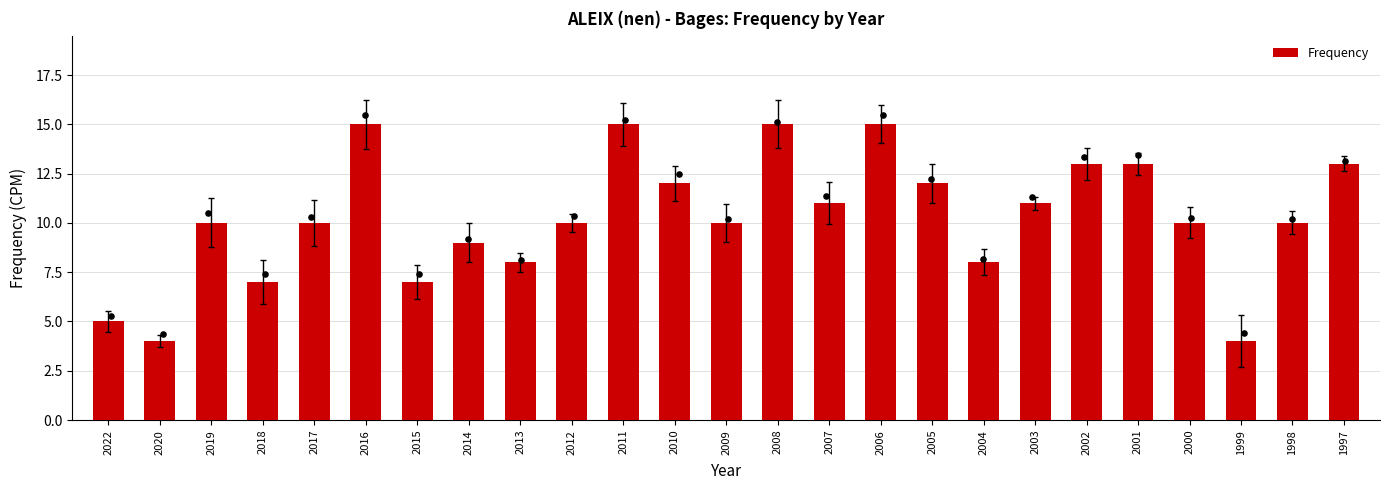

What is the change in value from 2016 to 2004?

-7